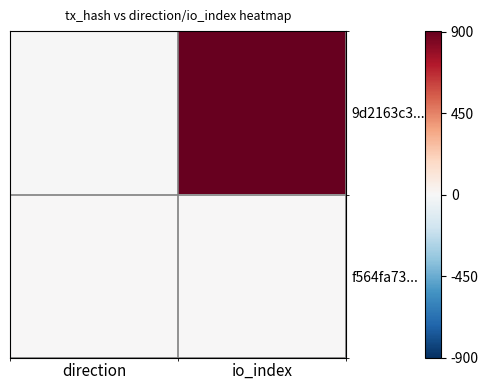

Reading left to right, what are all the values shown in this chart?

9d2163c3...: direction=-1	io_index=903
f564fa73...: direction=1	io_index=6